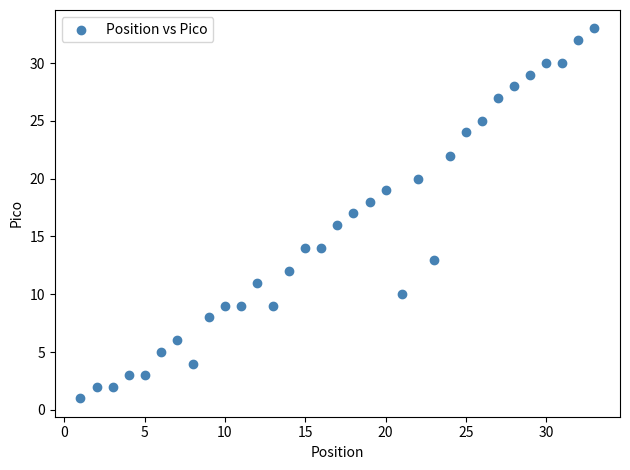

What is the range of Y values (max minus min)?

32